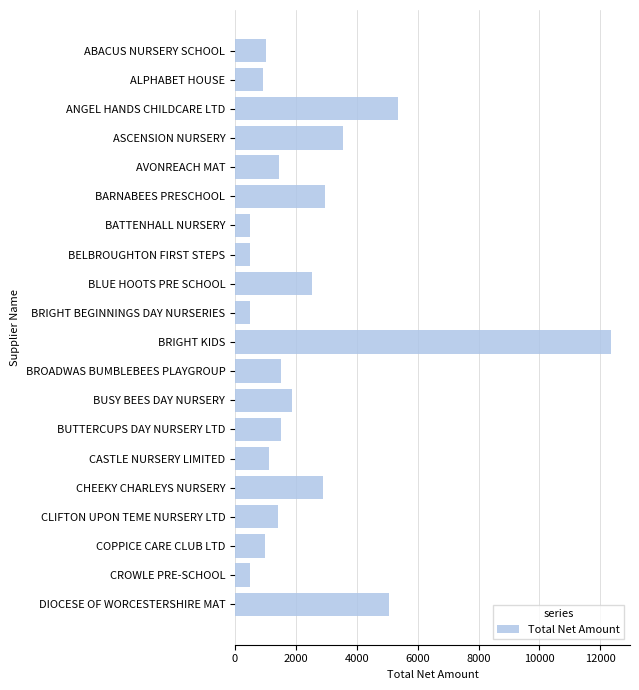

What is the maximum value shown in the chart?

12355.2